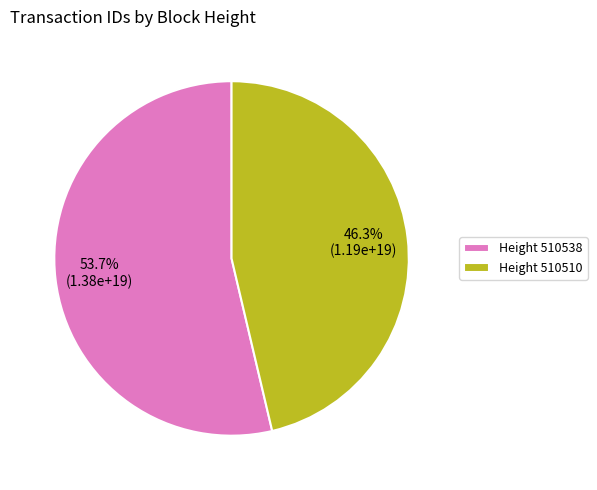

What is the majority slice?

Height 510538